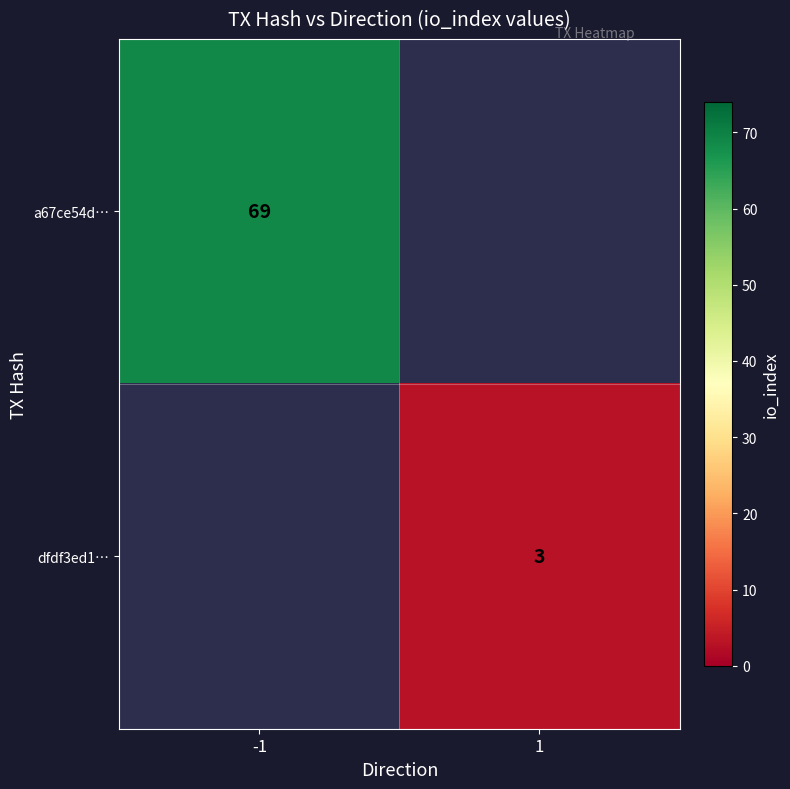

Is the value of a67ce54d… at -1 greater than the value of dfdf3ed1… at 1?

Yes